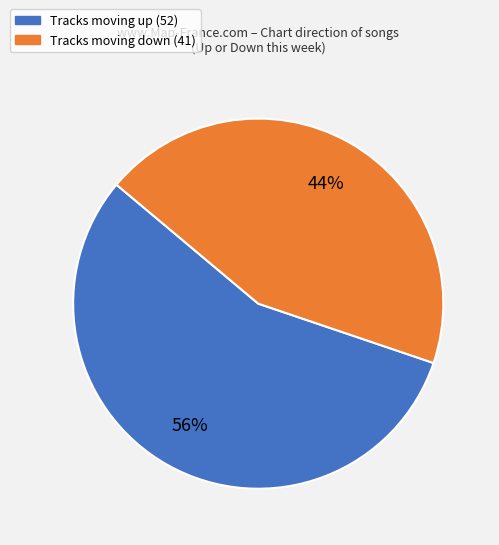

Count the number of slices in the pie.

2